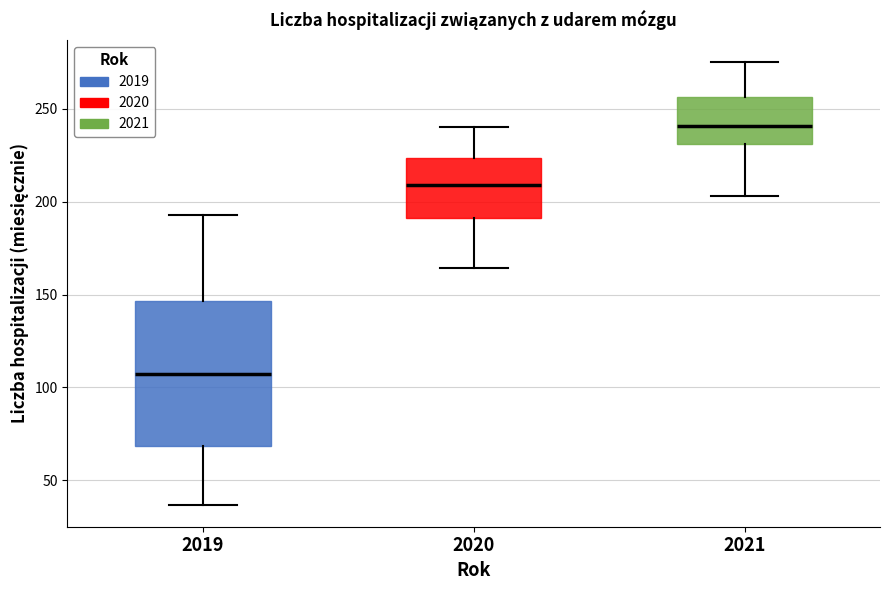

Where is the lower edge of the box at x = 2021 on the y-axis? The values are not printed on the chart, so give them approximately, as read against the axis.

230